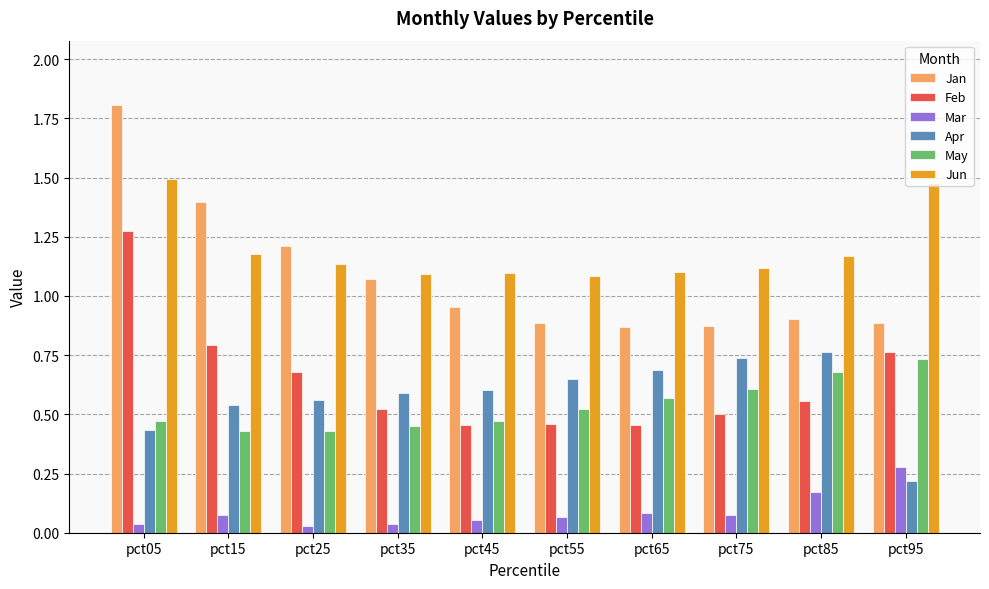

True or false: Mar has a value of 0.0 at pct15.

False